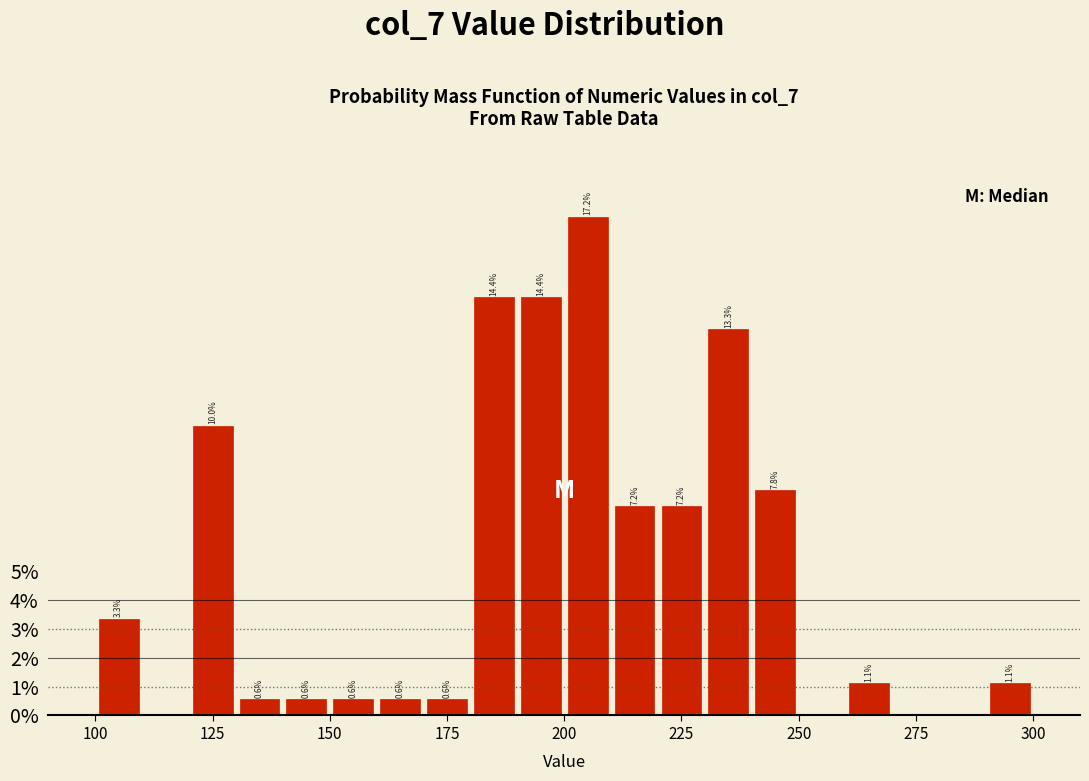

Around what value on the x-axis is the tallest bar? Give the approximate position of its centre, as read against the axis.

205